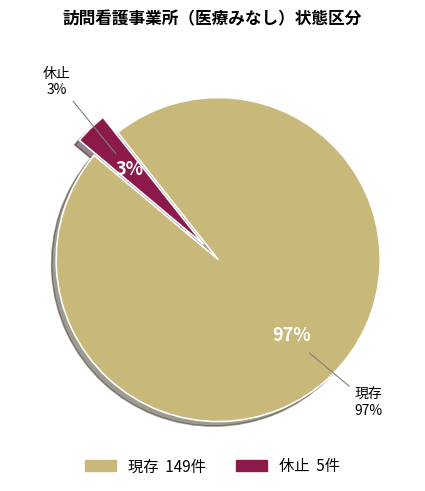

Count the number of slices in the pie.

2